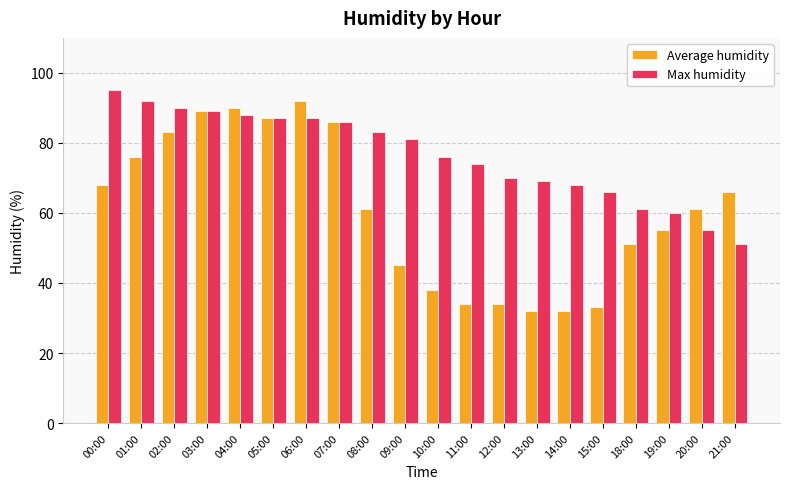

What is the value of the Average humidity bar at the 5th from the left?

90